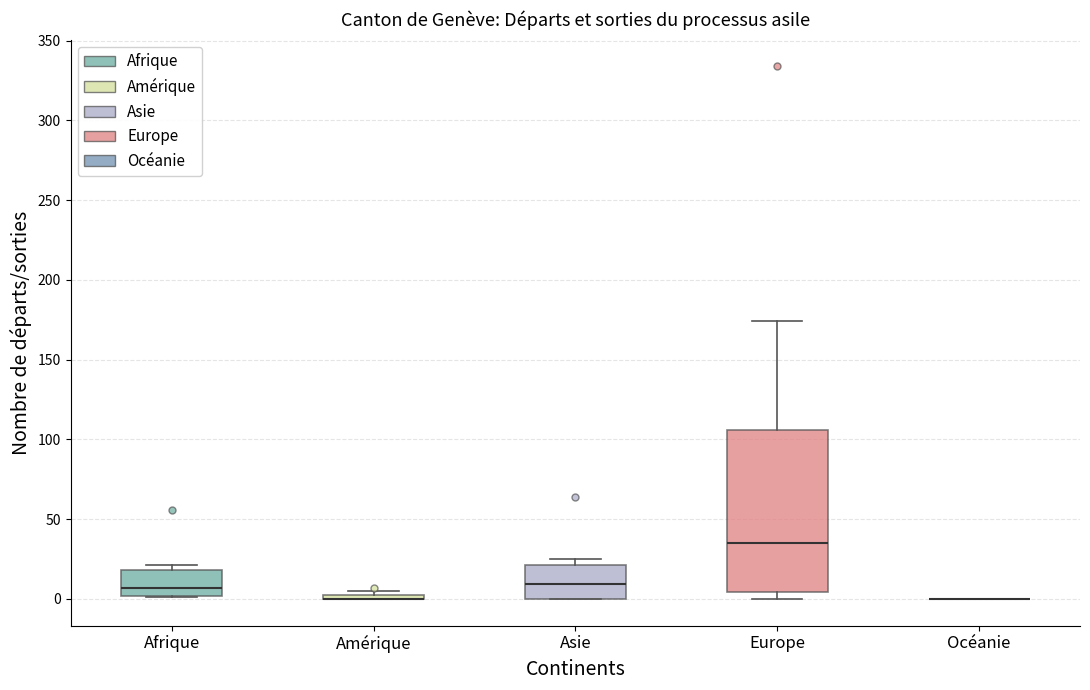

Which box is the tallest, from its lower edge to its upper edge?

Europe